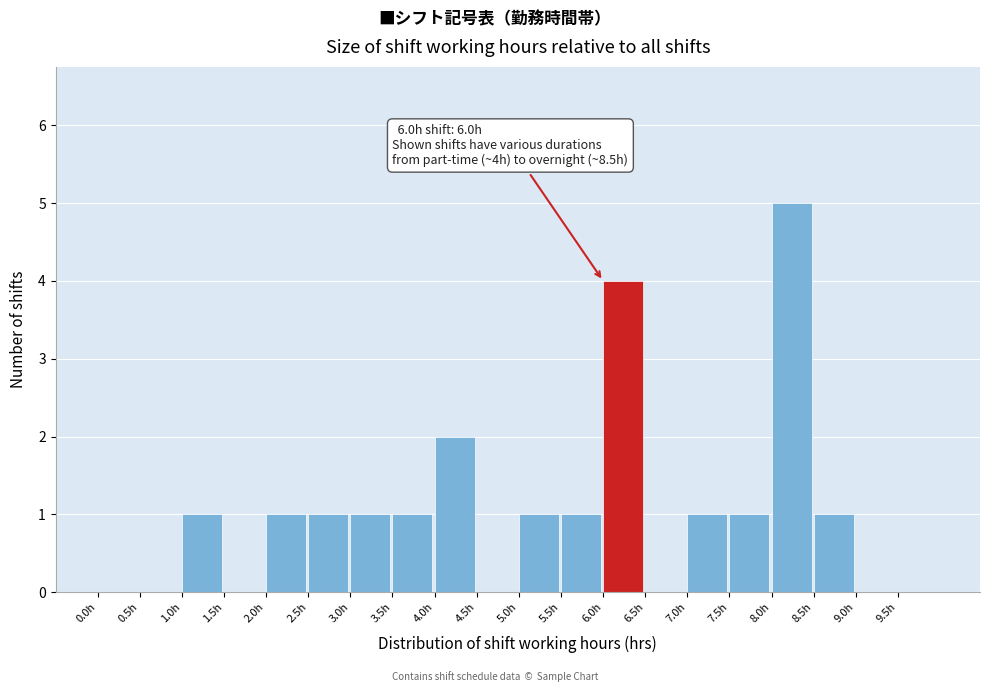

Over which range of the x-axis is the bar tallest?

8.0 to 8.5